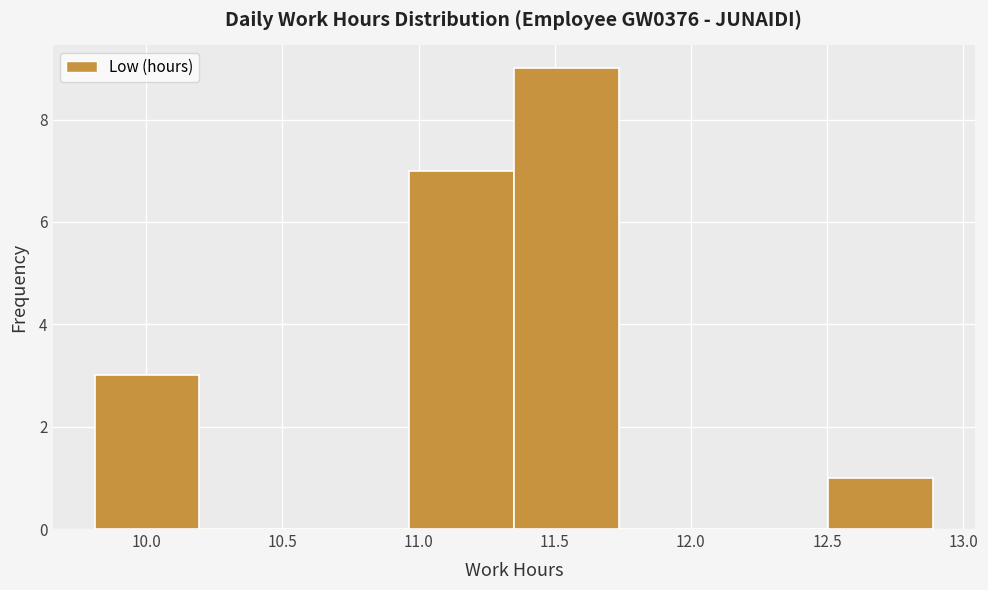

How tall is the bar that spans 9.810 to 10.195 on the x-axis? Neither the bar edges nor the heights are printed on the chart, so give them approximately, as read against the axes.

3